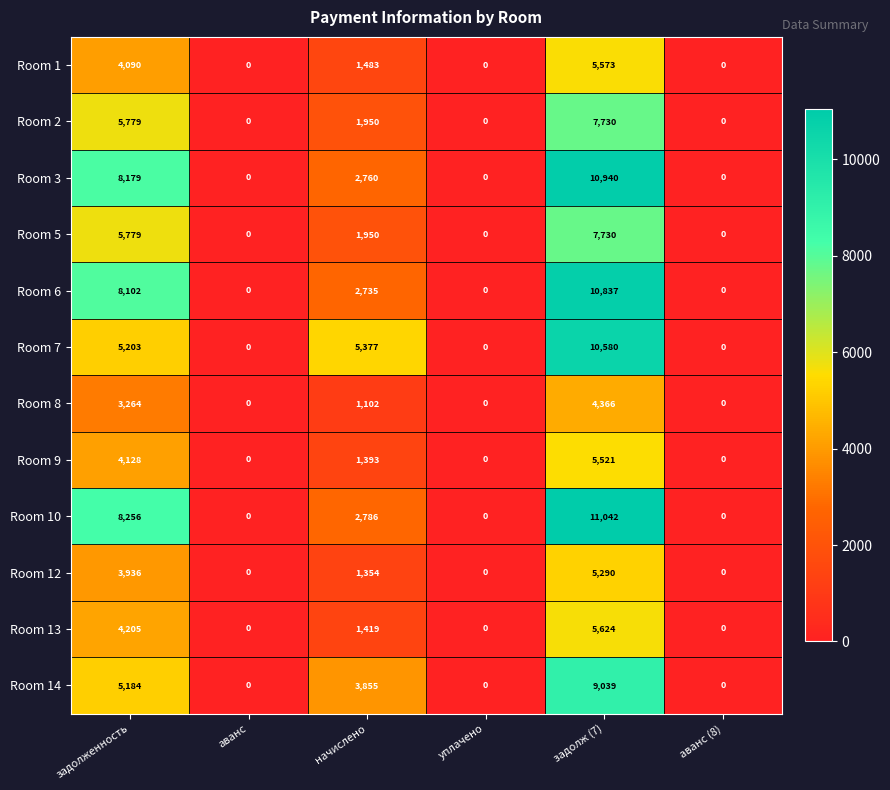

What is the total value across all series at начислено?

28164